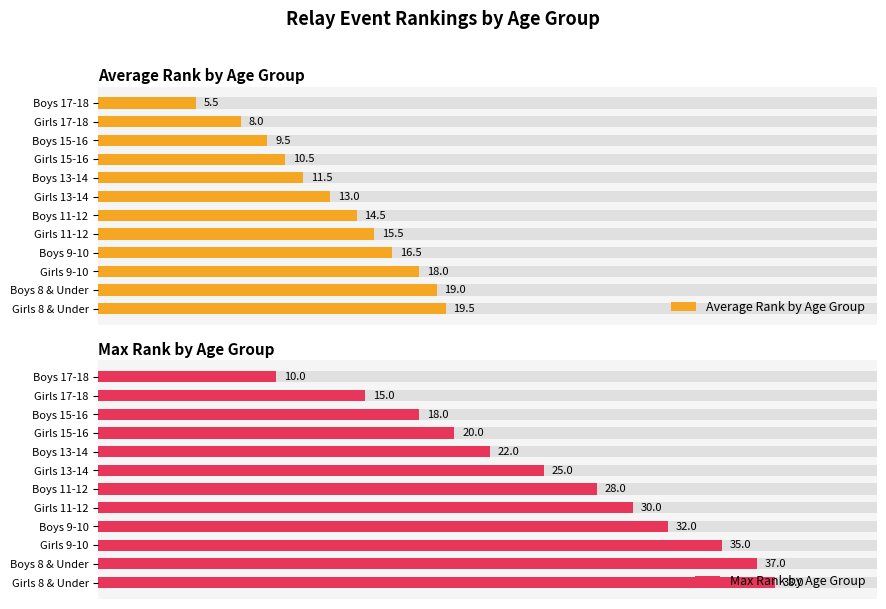

List the series in order of their overall mean, highest first.

Max Rank by Age Group, Average Rank by Age Group